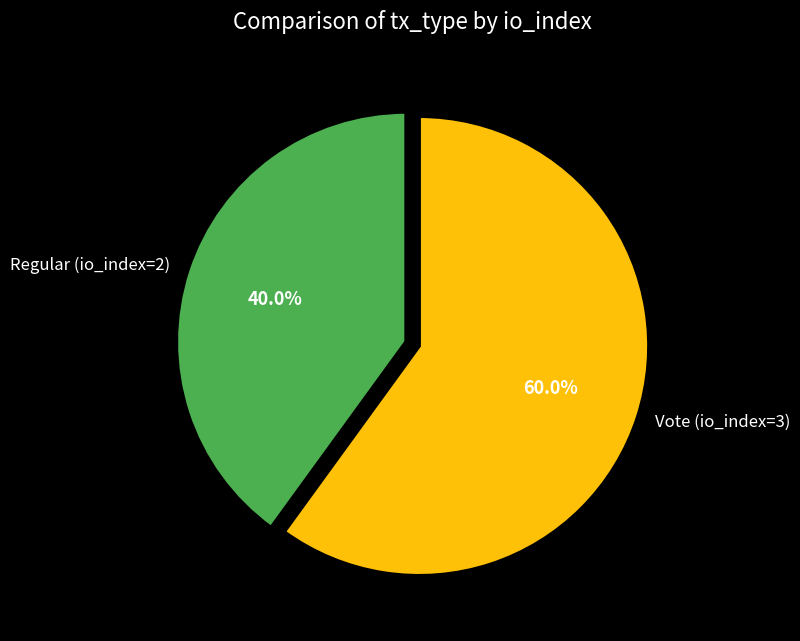

How many segments does this pie chart have?

2